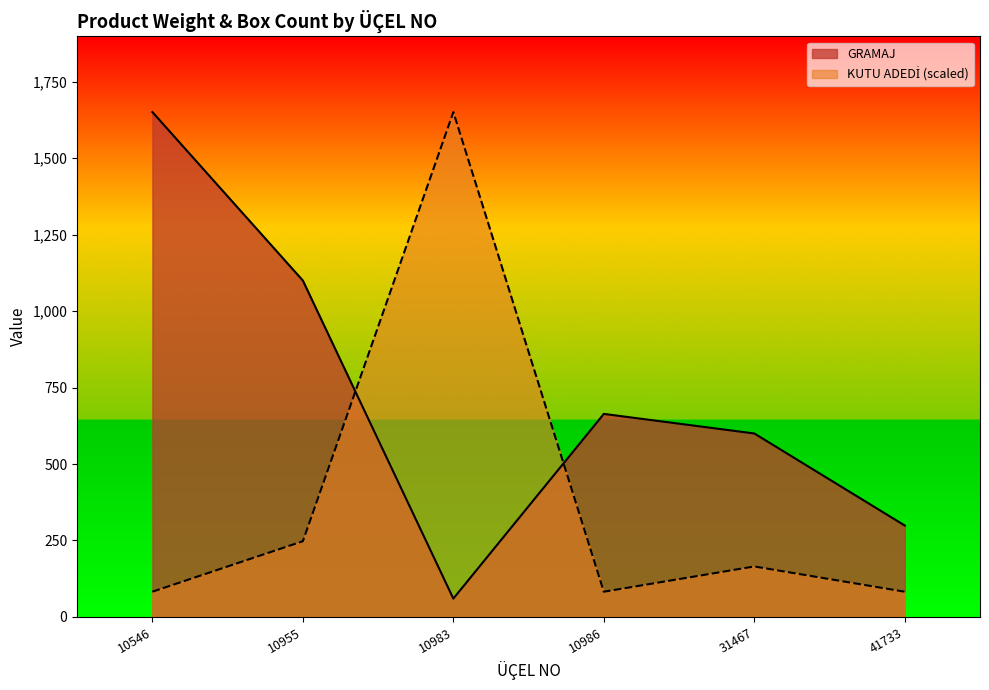

Which series has the largest range (max minus min)?

GRAMAJ